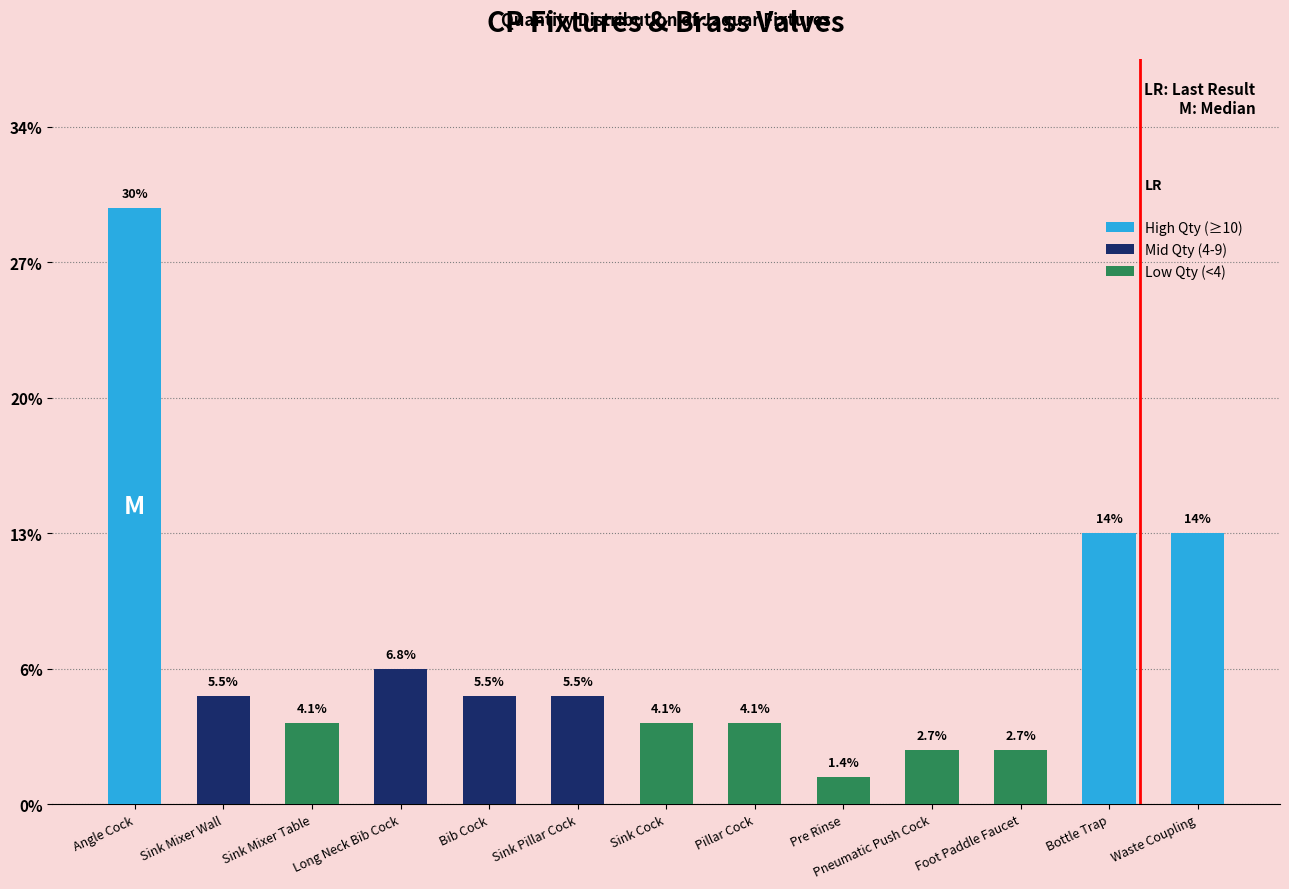

Does the chart contain any negative values?

No